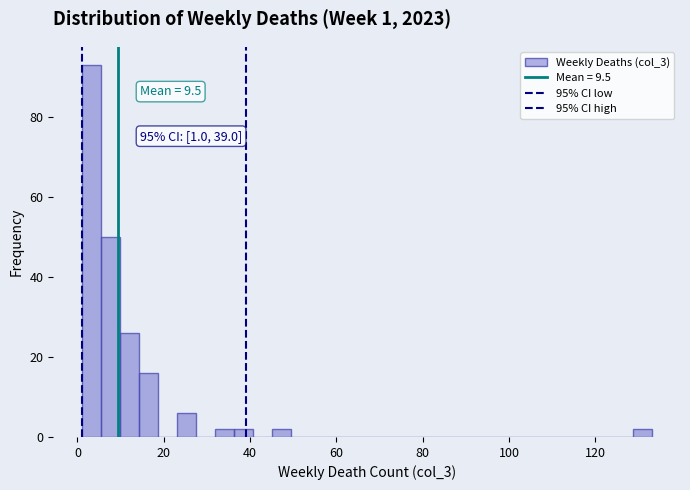

Read against the x-axis, roughly where is the centre of the tallest bar?

4